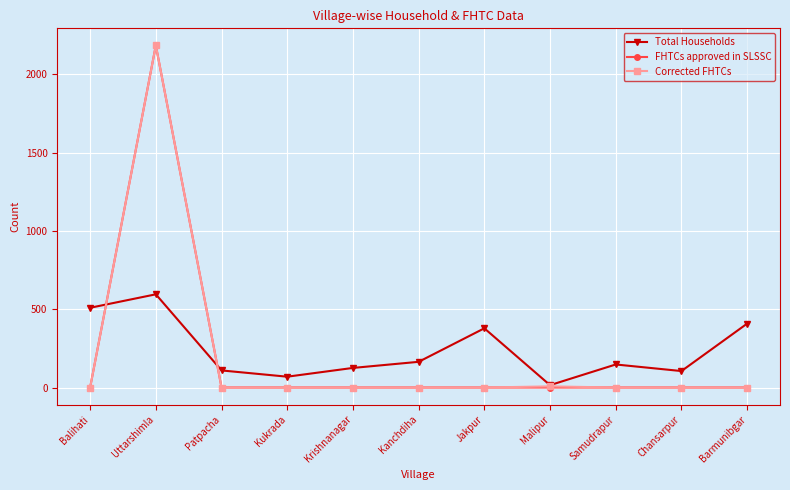

At which category does FHTCs approved in SLSSC reach its first local peak?

Uttarshimla